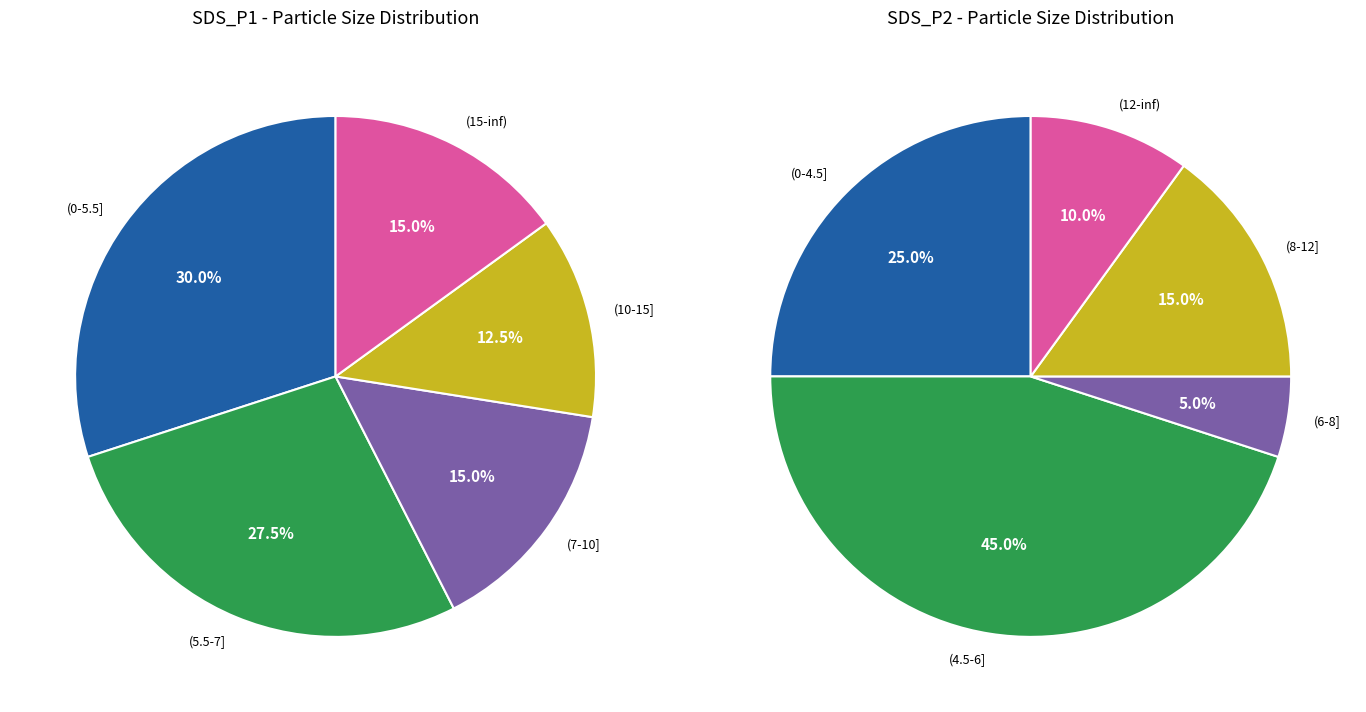

Combined, do 31 and 8 account for over 50%?

No